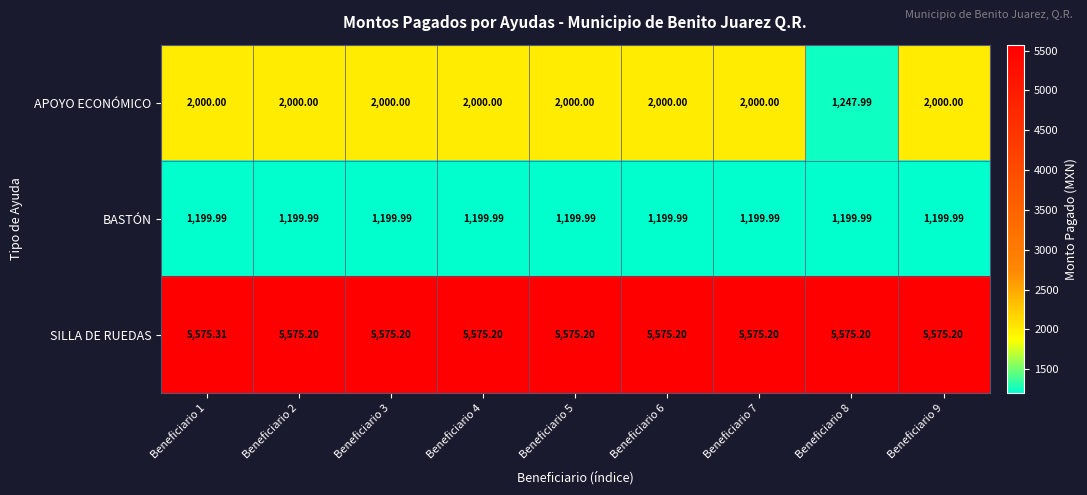

Which series has the widest spread of values?

APOYO ECONÓMICO